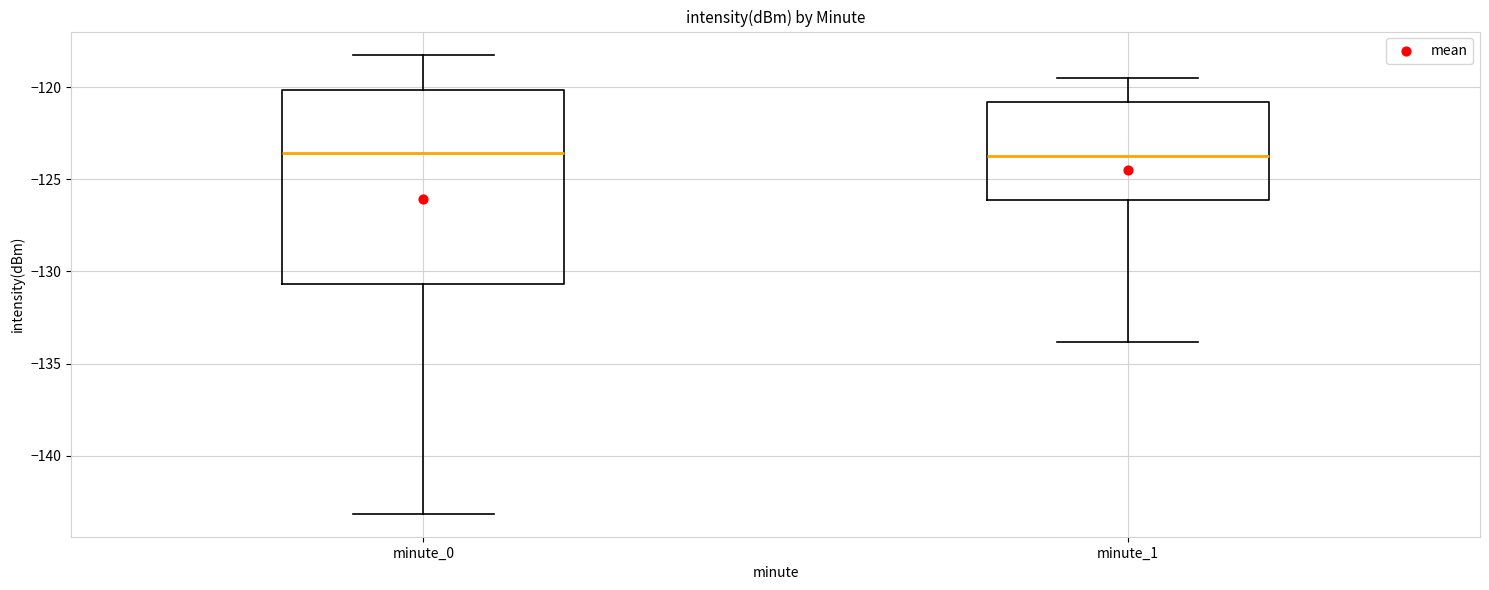

Comparing the boxes themselves (not the whiskers), which one is the tallest?

minute_0